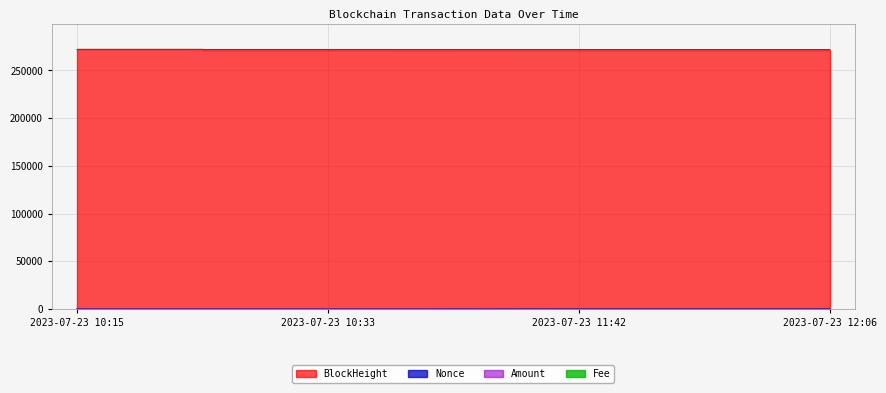

What is the sum of all Nonce values?

8.0